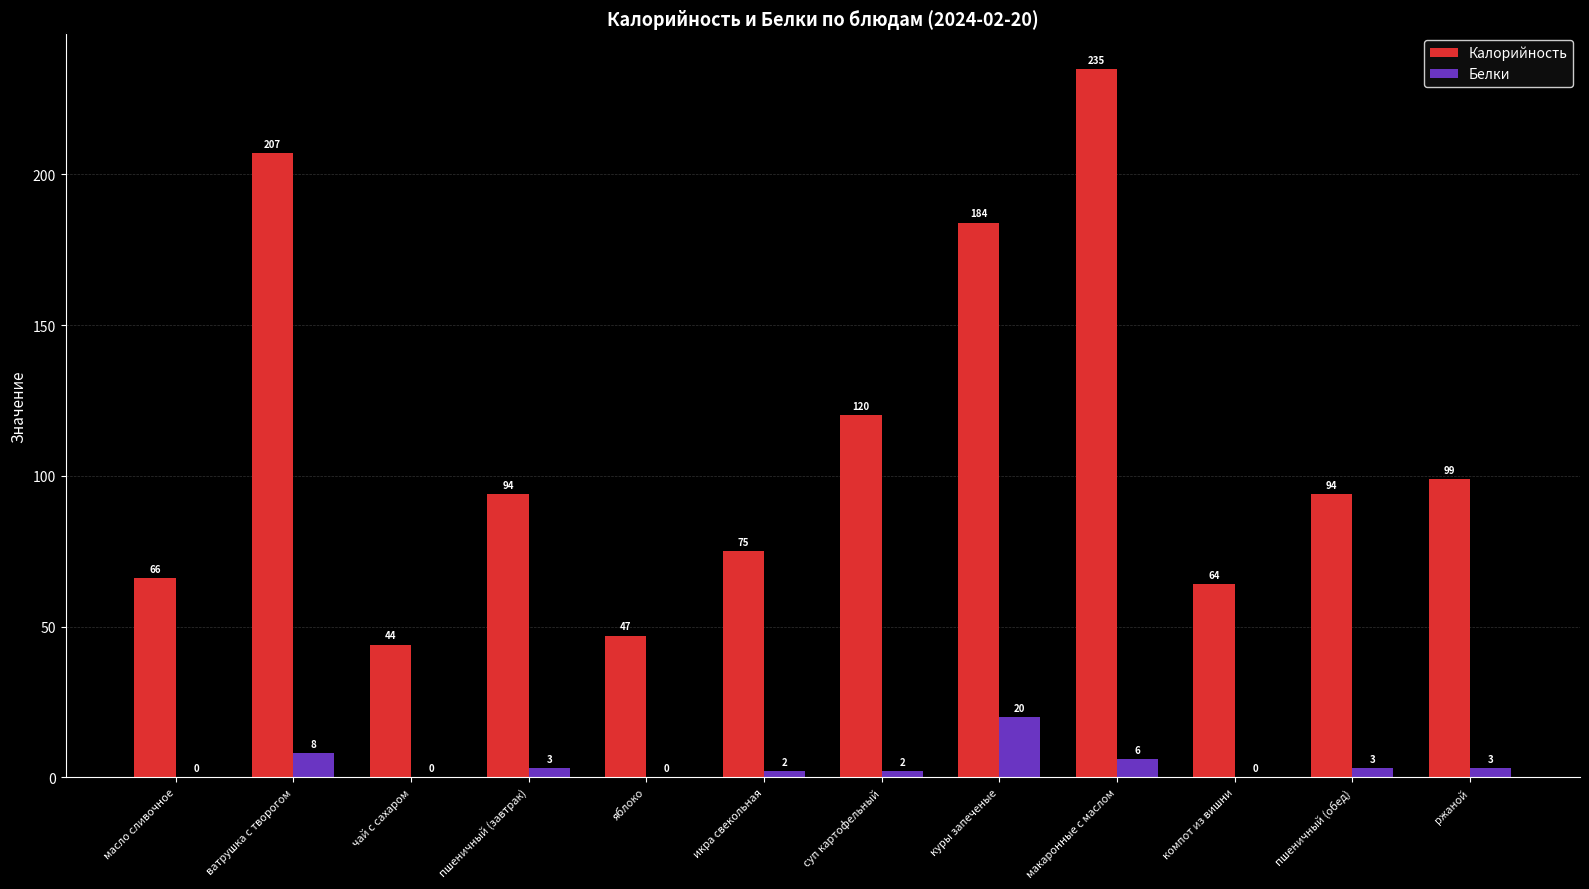

The value of Калорийность at пшеничный (завтрак) is 94. True or false?

True